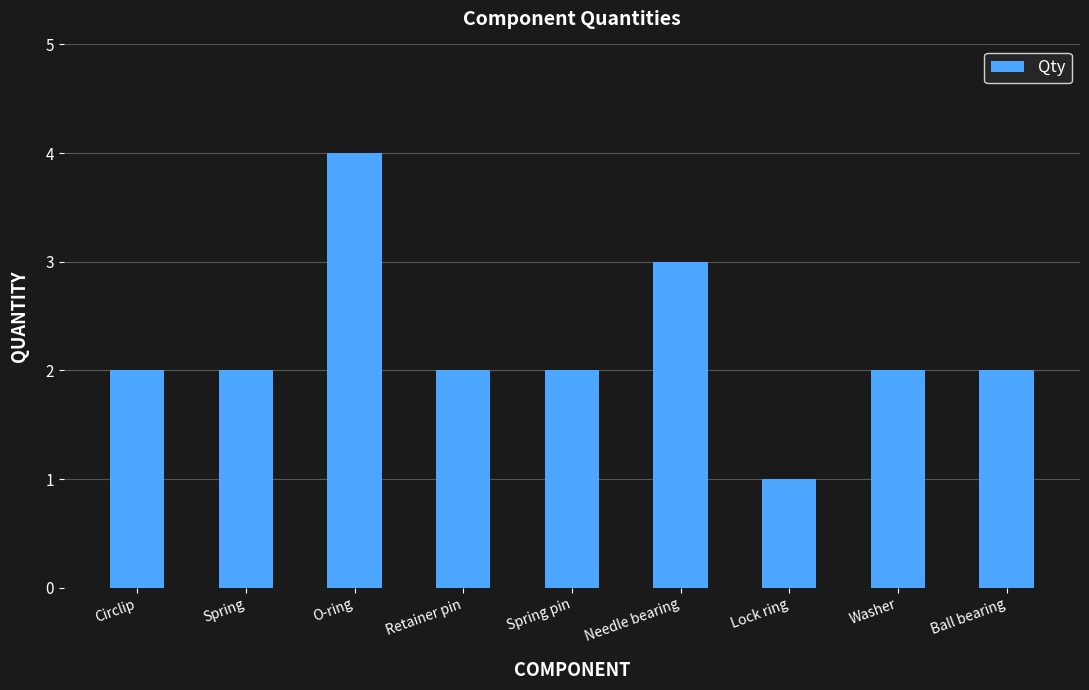

Reading left to right, extract all data points from this chart.

Circlip=2	Spring=2	O-ring=4	Retainer pin=2	Spring pin=2	Needle bearing=3	Lock ring=1	Washer=2	Ball bearing=2